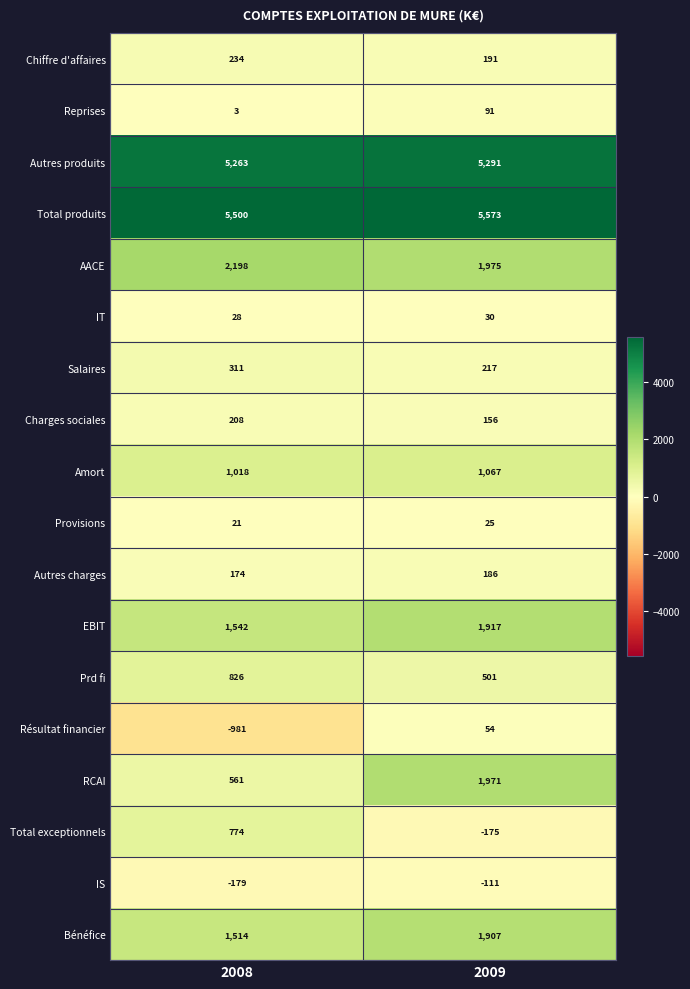

How many values in Résultat financier are above zero?

1